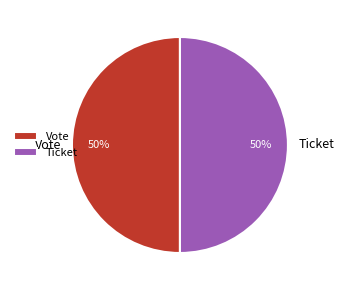

Count the number of slices in the pie.

2